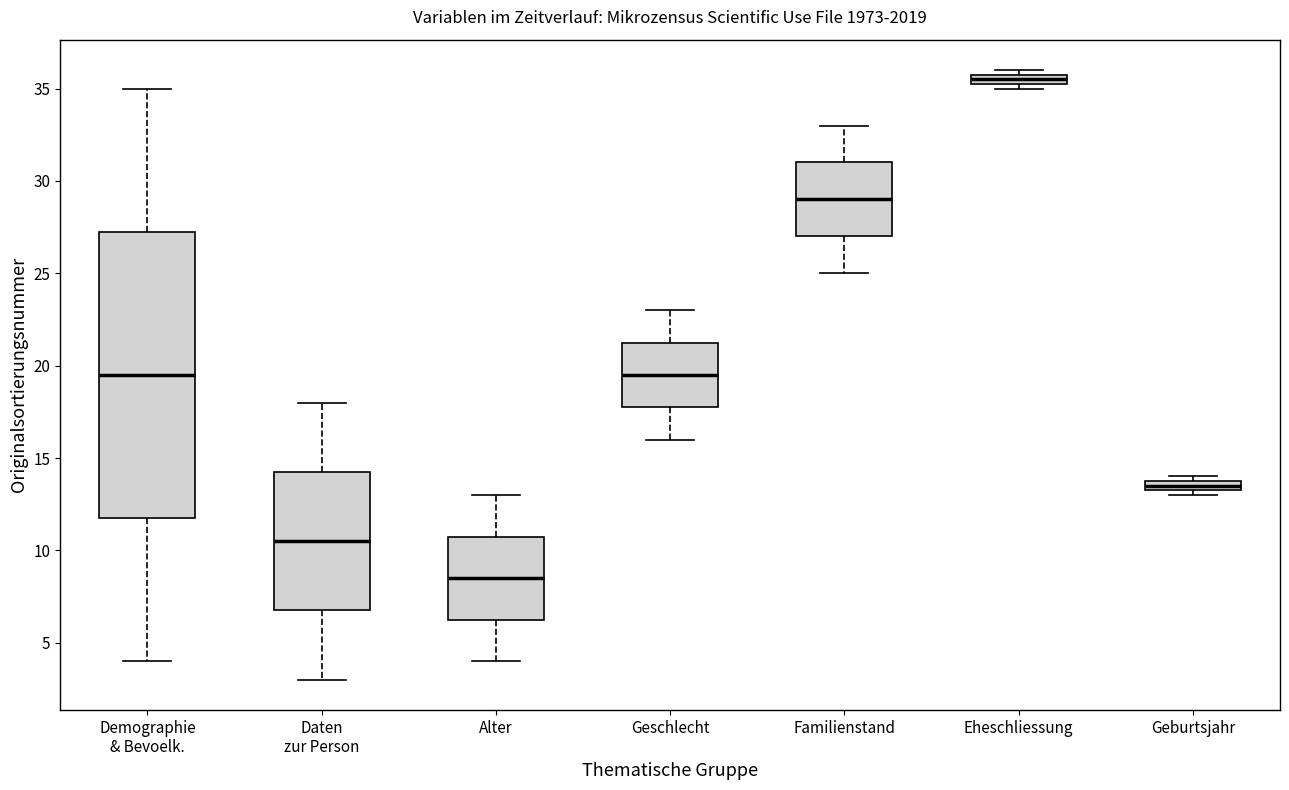

Which box has the lowest median line?

Alter